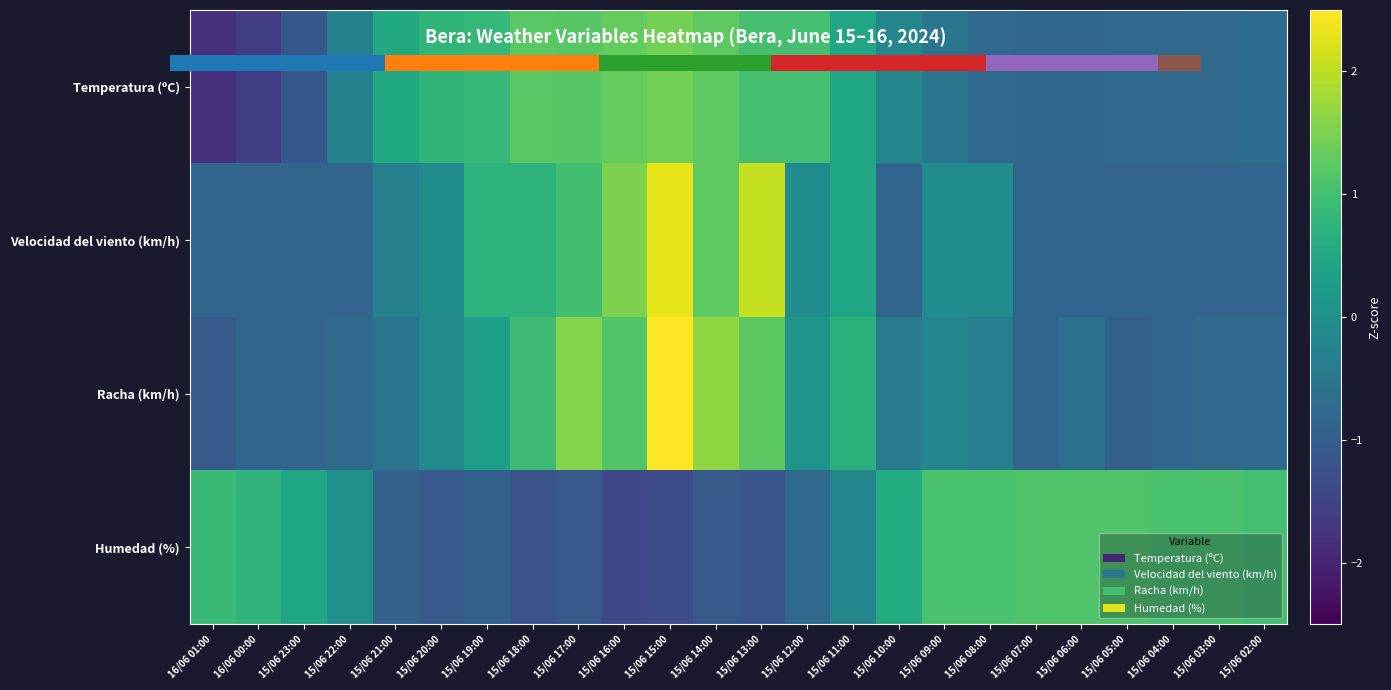

Read the Racha (km/h) value at 15/06 20:00.

-0.1